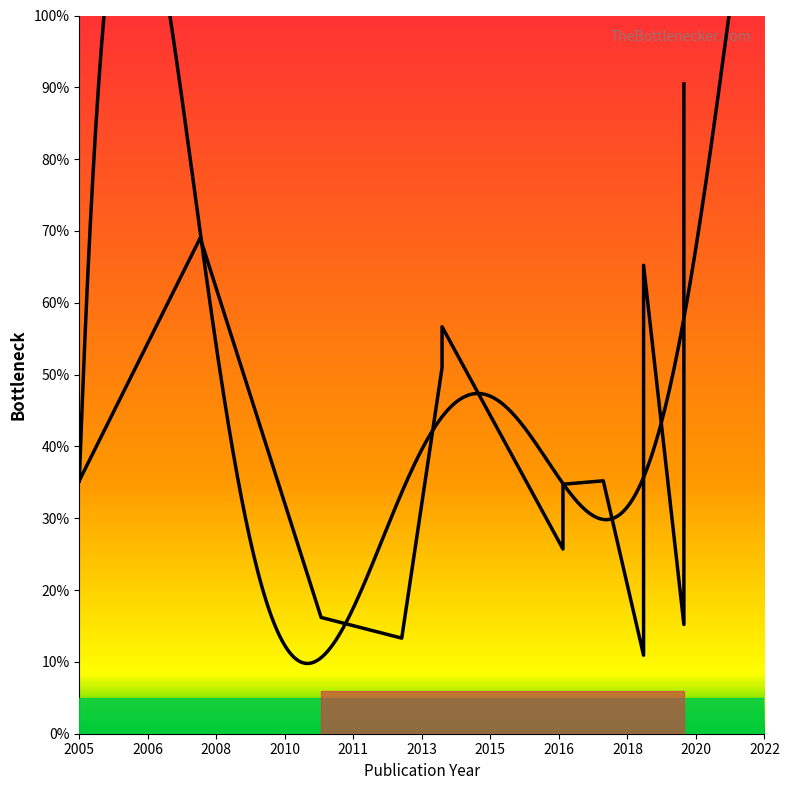

Is this an area chart (filled region under the line)?

No